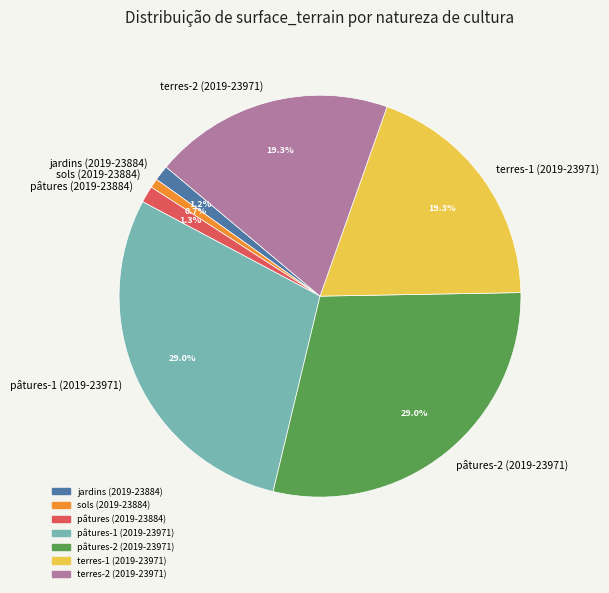

Is the sum of pâtures (2019-23884) and pâtures-2 (2019-23971) greater than half?

No